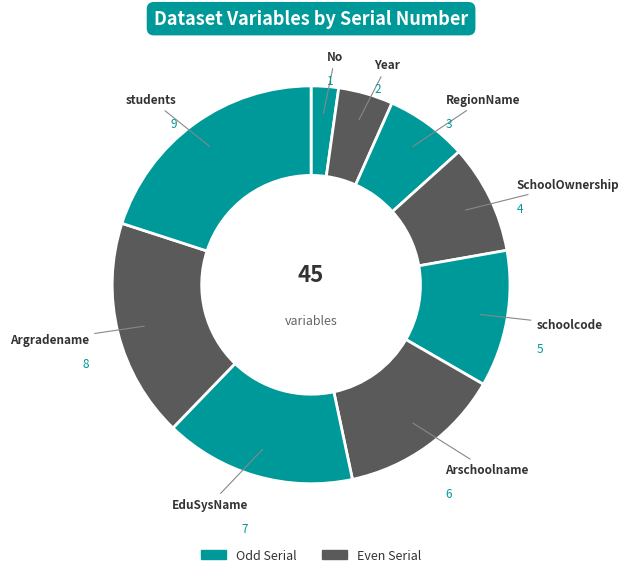

What is the largest slice in the pie chart?

students